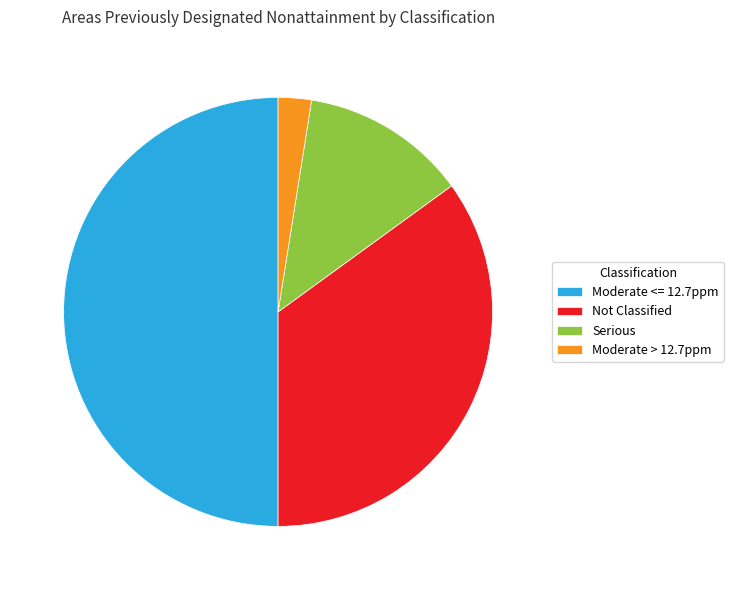

Which category has the smallest portion of the pie?

Moderate > 12.7ppm